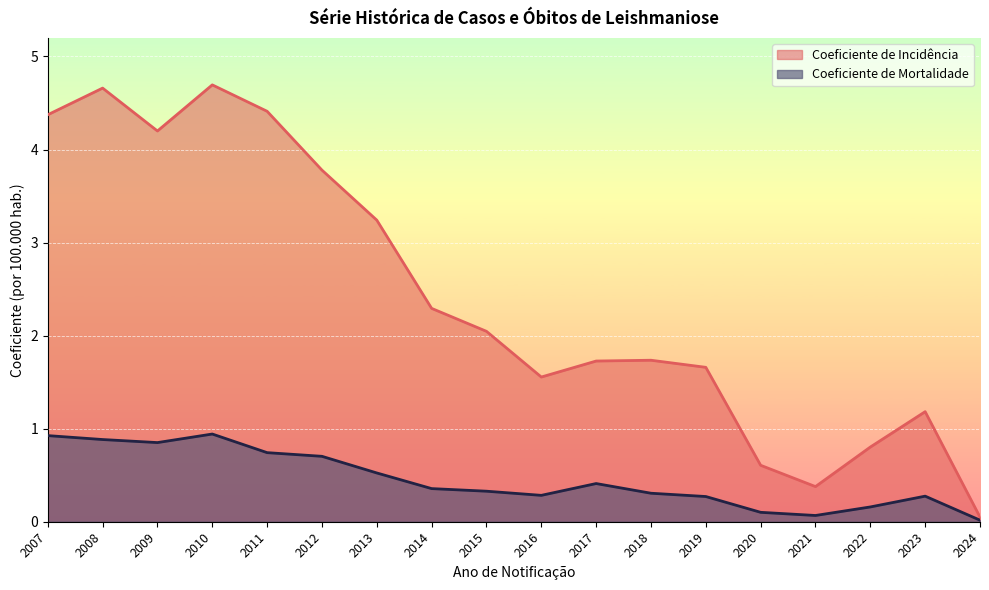

Reading left to right, extract all data points from this chart.

Coeficiente de Incidência: 4.4	4.7	4.2	4.7	4.4	3.8	3.2	2.3	2.0	1.6	1.7	1.7	1.7	0.6	0.4	0.8	1.2	0.0
Coeficiente de Mortalidade: 0.9	0.9	0.9	0.9	0.7	0.7	0.5	0.4	0.3	0.3	0.4	0.3	0.3	0.1	0.1	0.2	0.3	0.0